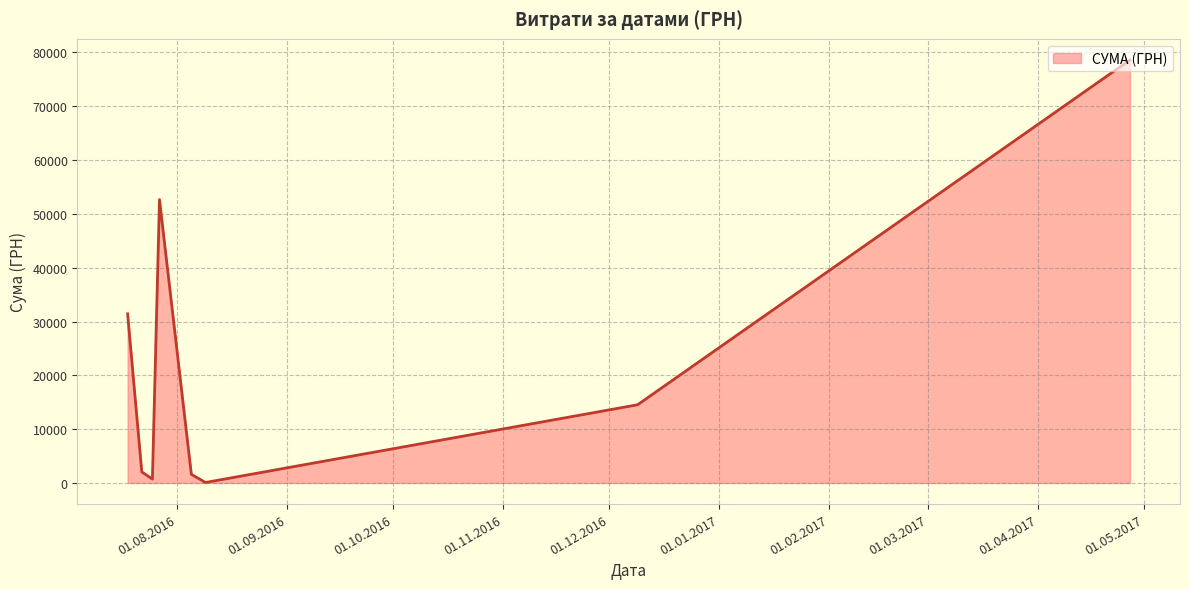

What is the maximum value shown in the chart?

78600.0